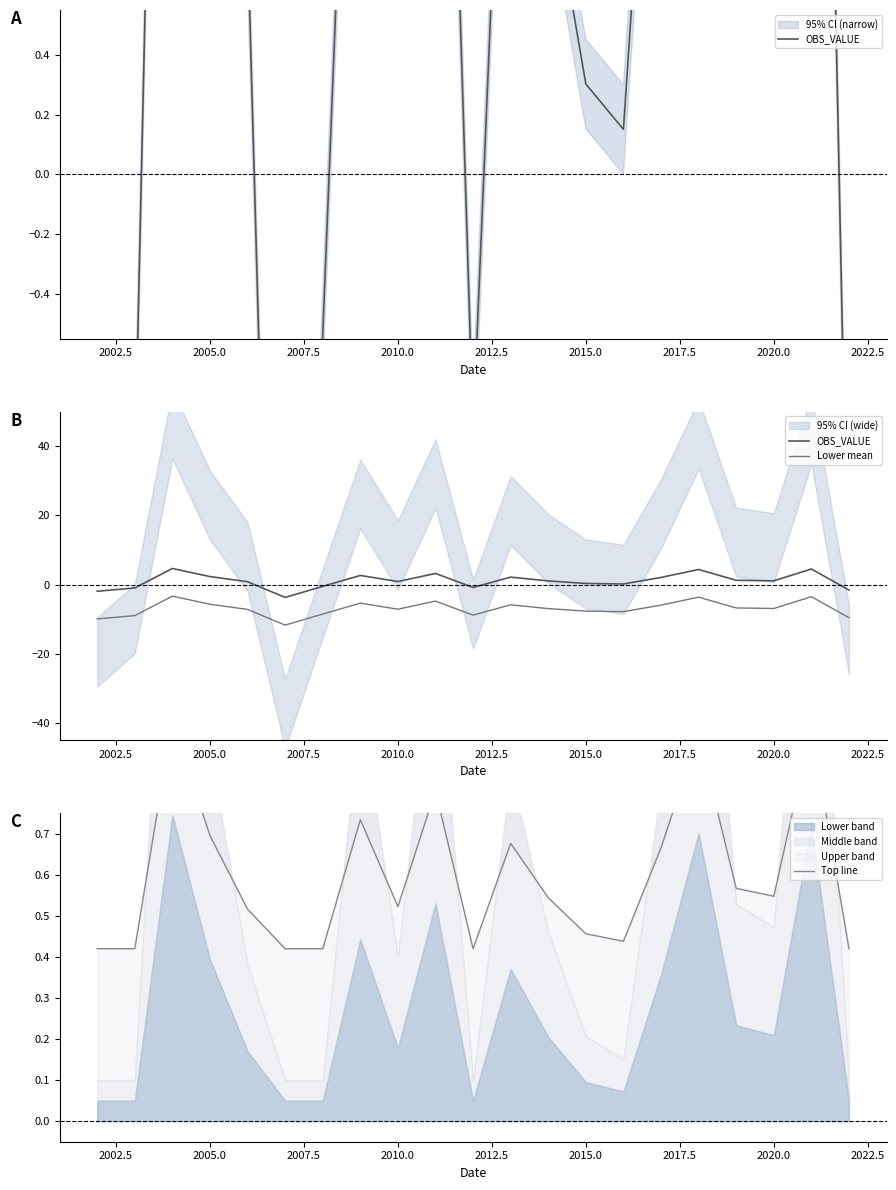

True or false: Lower mean has a value of -1.0 at 16.

False